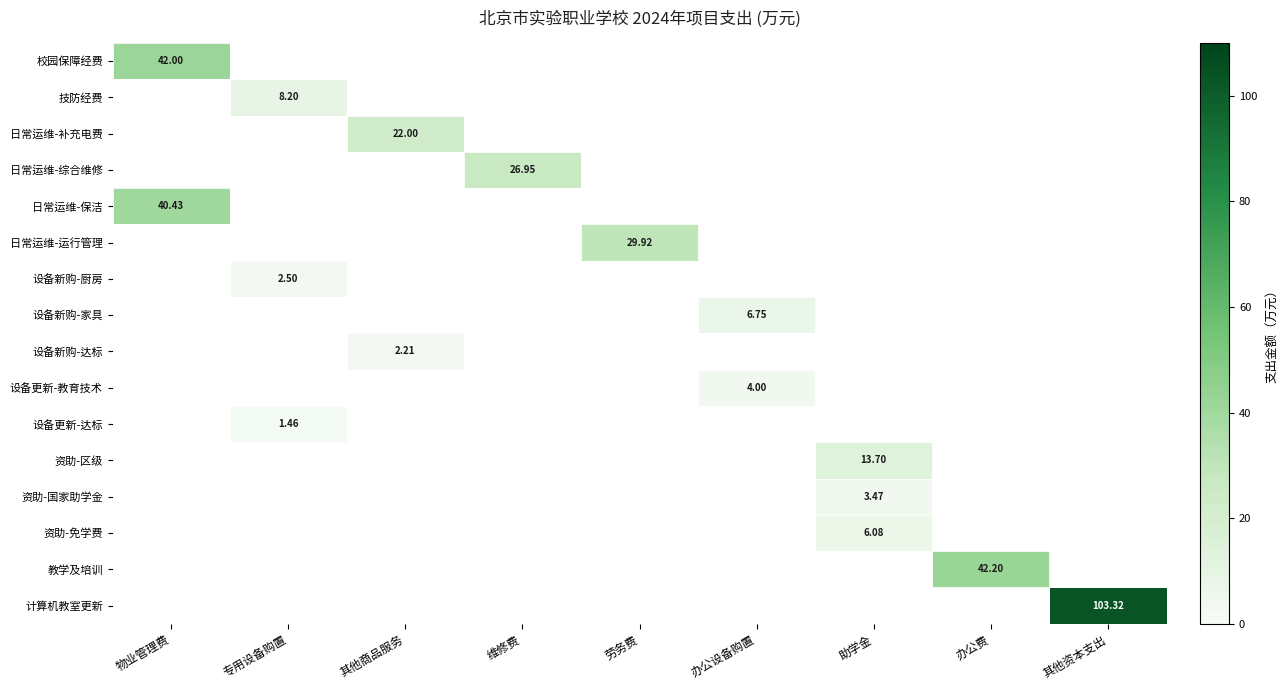

What is the difference between the highest and lowest values at 物业管理费?

1.6